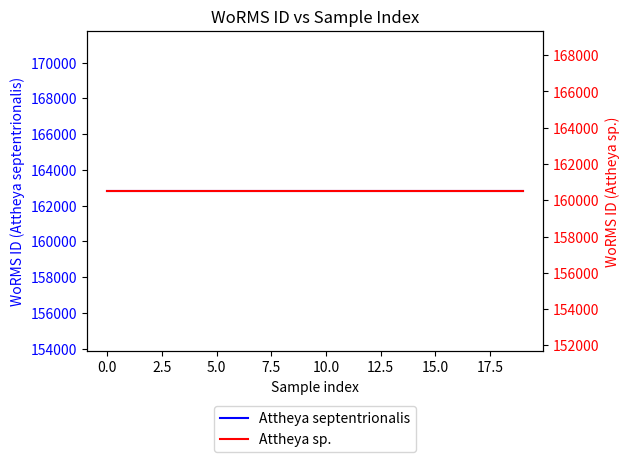

At 12, list the series in order from smallest to largest.

Attheya sp., Attheya septentrionalis